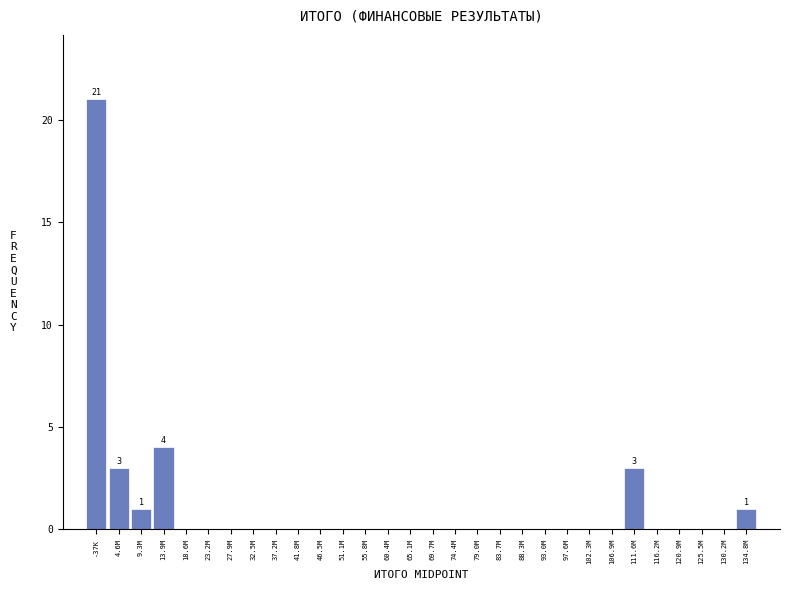

Reading left to right, transcribe all the data shown in this chart.

-37K=21	4.6M=3	9.3M=1	13.9M=4	18.6M=0	23.2M=0	27.9M=0	32.5M=0	37.2M=0	41.8M=0	46.5M=0	51.1M=0	55.8M=0	60.4M=0	65.1M=0	69.7M=0	74.4M=0	79.0M=0	83.7M=0	88.3M=0	93.0M=0	97.6M=0	102.3M=0	106.9M=0	111.6M=3	116.2M=0	120.9M=0	125.5M=0	130.2M=0	134.8M=1